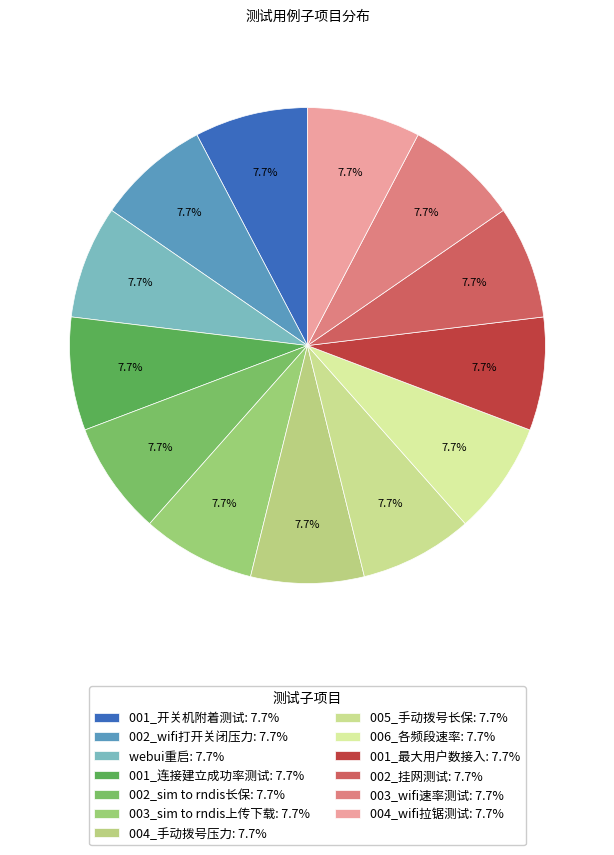

How many slices are in this pie chart?

13